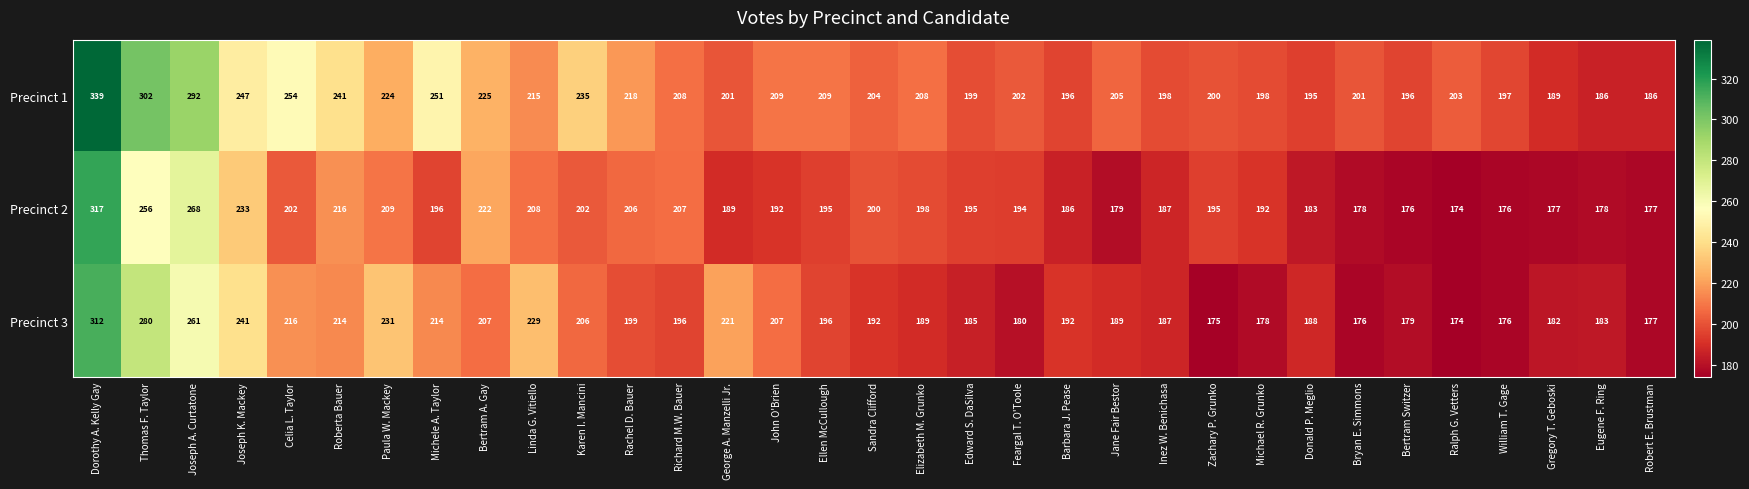

At George A. Manzelli Jr., list the series in order from smallest to largest.

Precinct 2, Precinct 1, Precinct 3